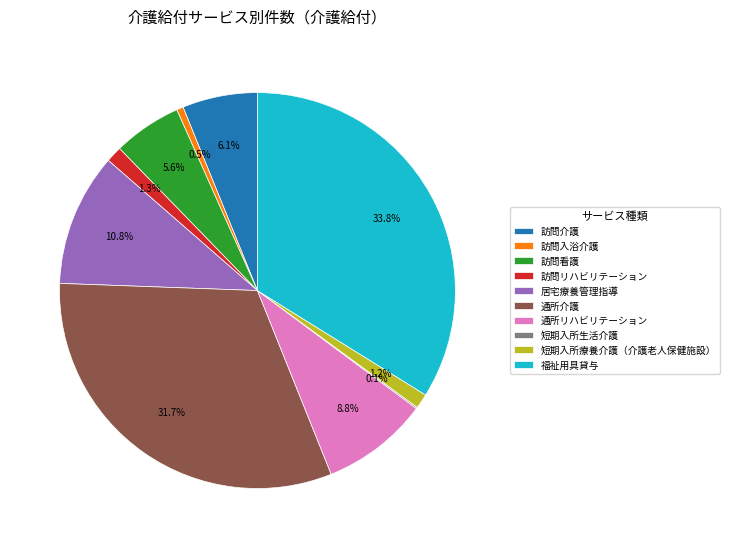

Approximately how many times larger is the value at 通所リハビリテーション compared to 通所介護?

0.3